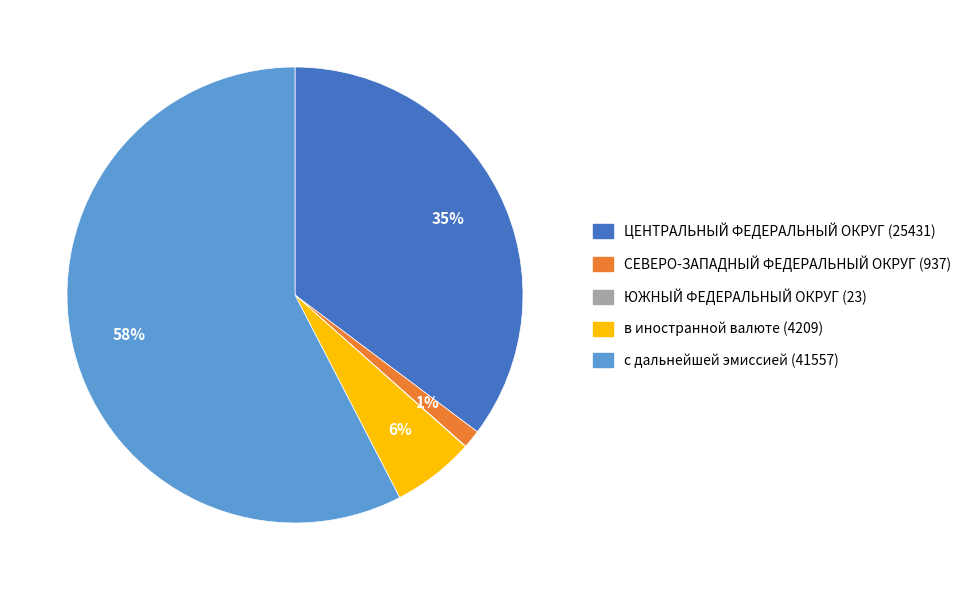

What is the largest slice in the pie chart?

с дальнейшей эмиссией (41557)